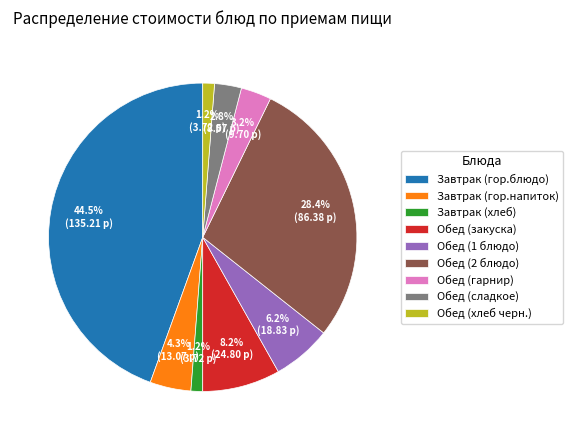

How many segments does this pie chart have?

9